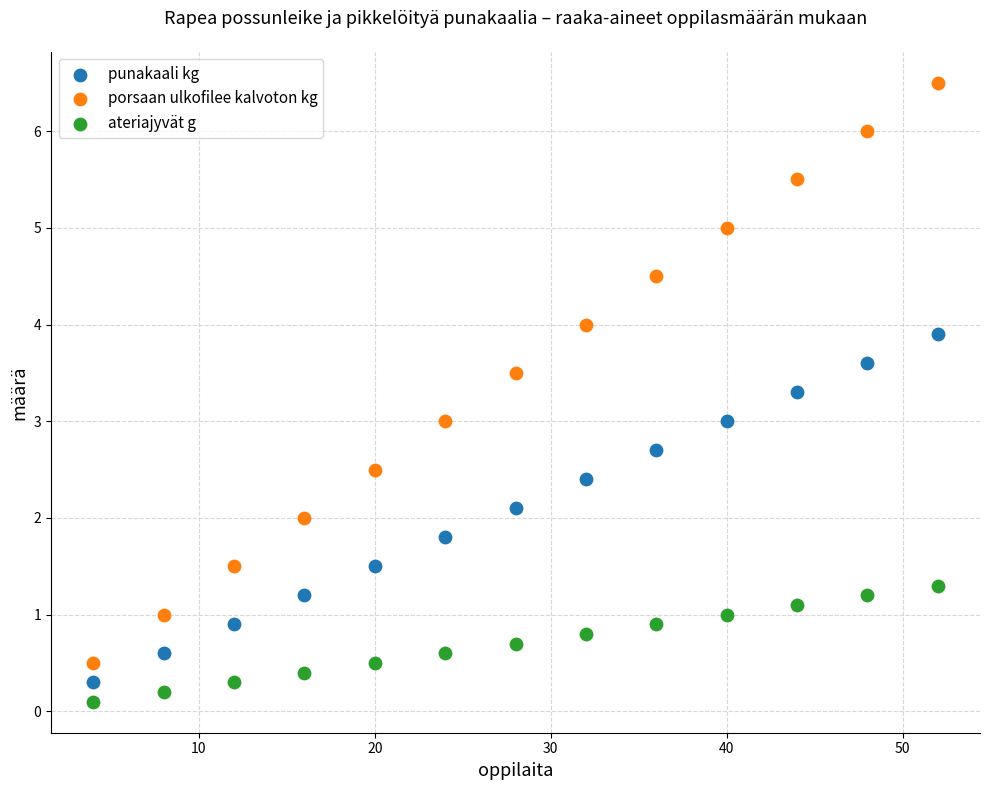

Which series has the widest spread of Y values?

porsaan ulkofilee kalvoton kg